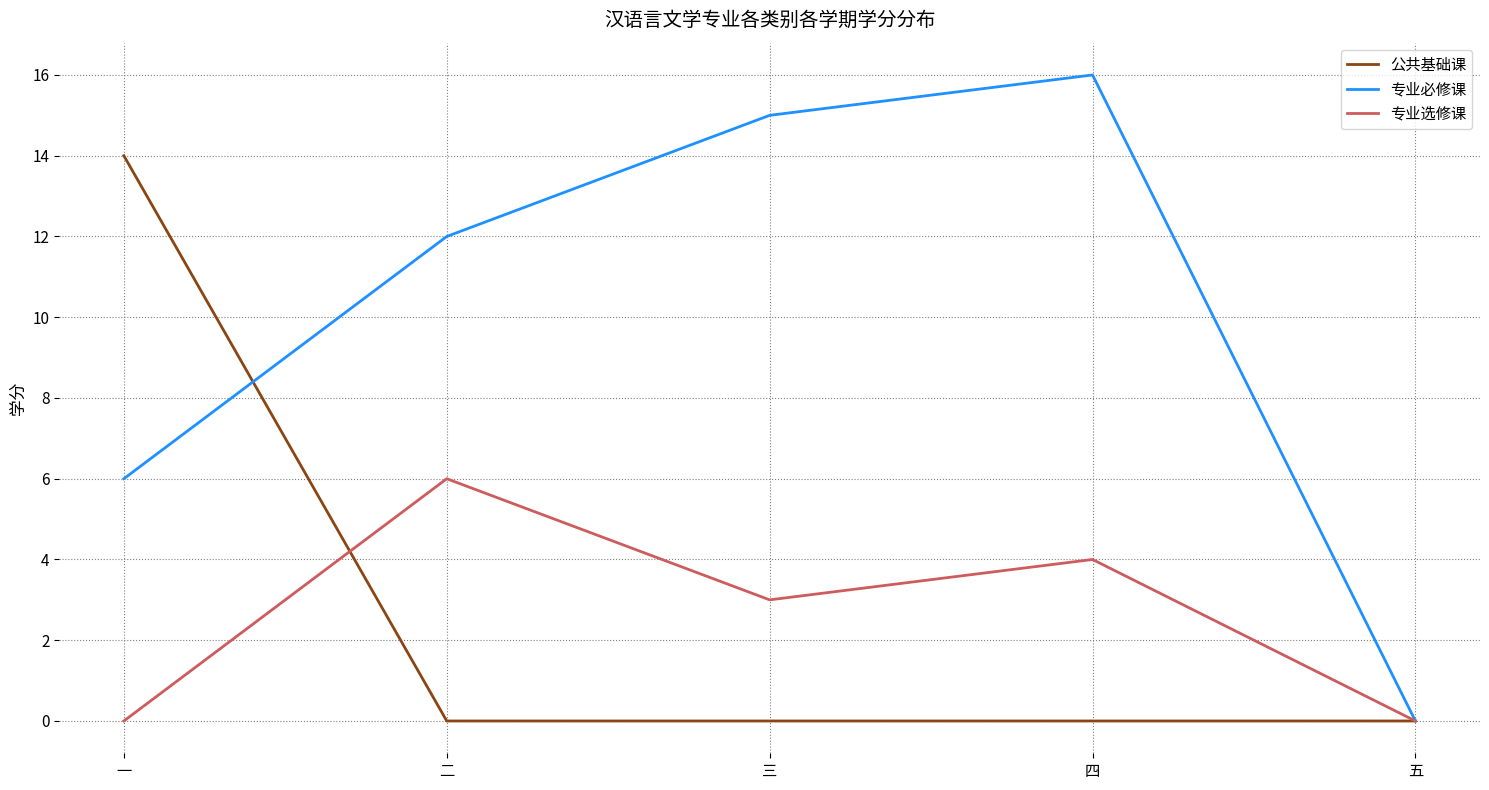

Reading left to right, transcribe all the data shown in this chart.

公共基础课: 14	0	0	0	0
专业必修课: 6	12	15	16	0
专业选修课: 0	6	3	4	0